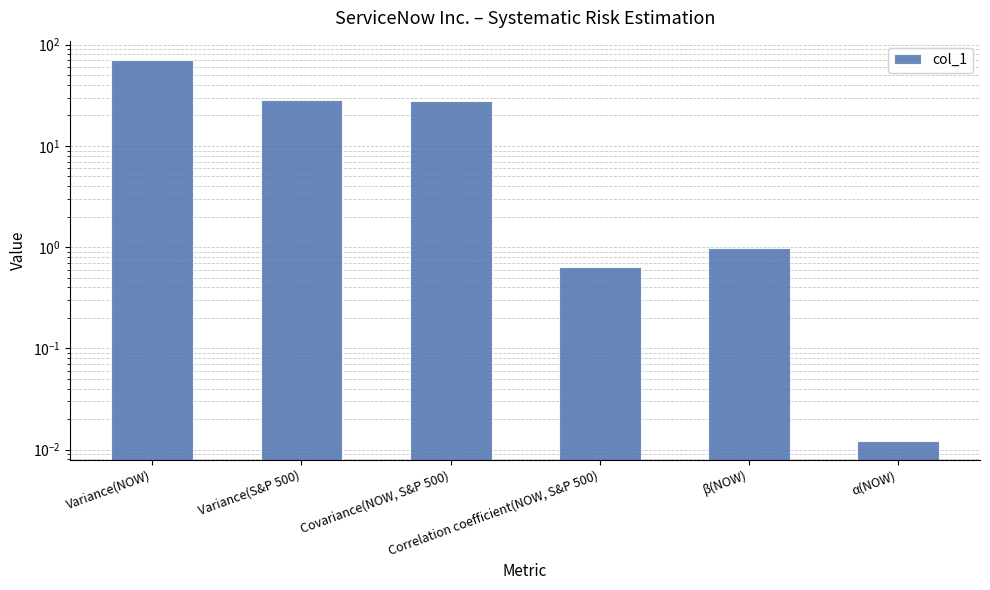

Reading right to left, extract all data points from this chart.

α(NOW)=0.0	β(NOW)=1.0	Correlation coefficient(NOW, S&P 500)=0.6	Covariance(NOW, S&P 500)=28.0	Variance(S&P 500)=28.2	Variance(NOW)=71.0